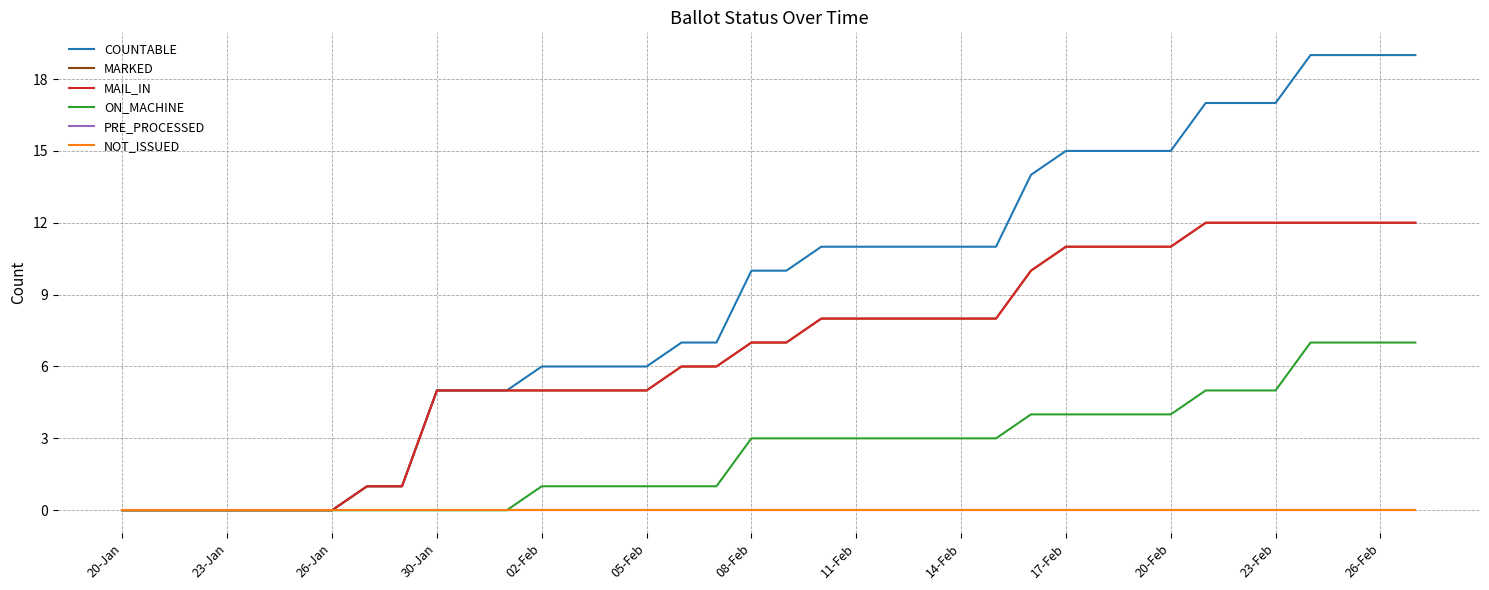

True or false: ON_MACHINE and MAIL_IN intersect in this chart.

False